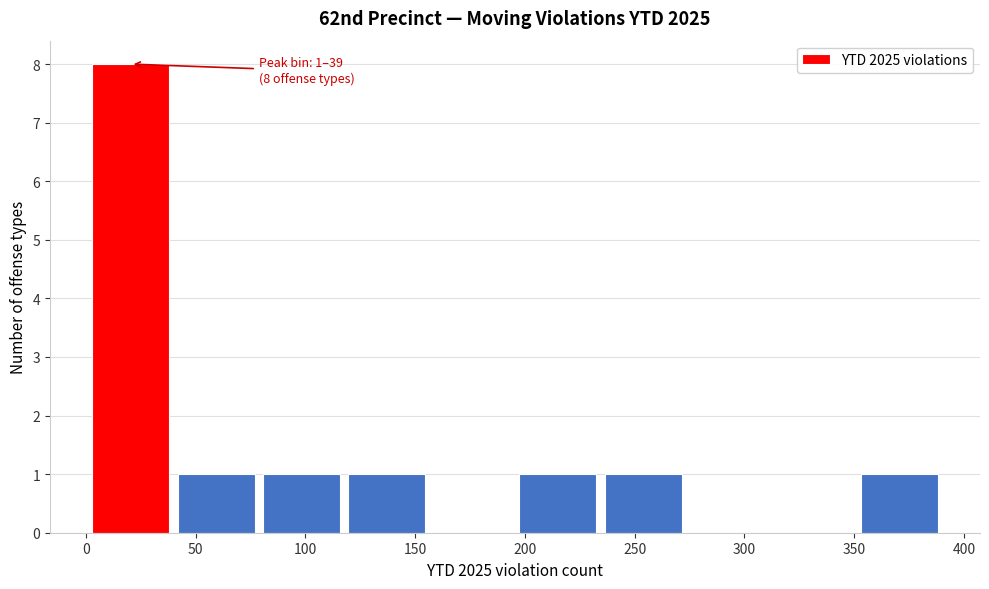

Over which range of the x-axis is the bar tallest?

0 to 40